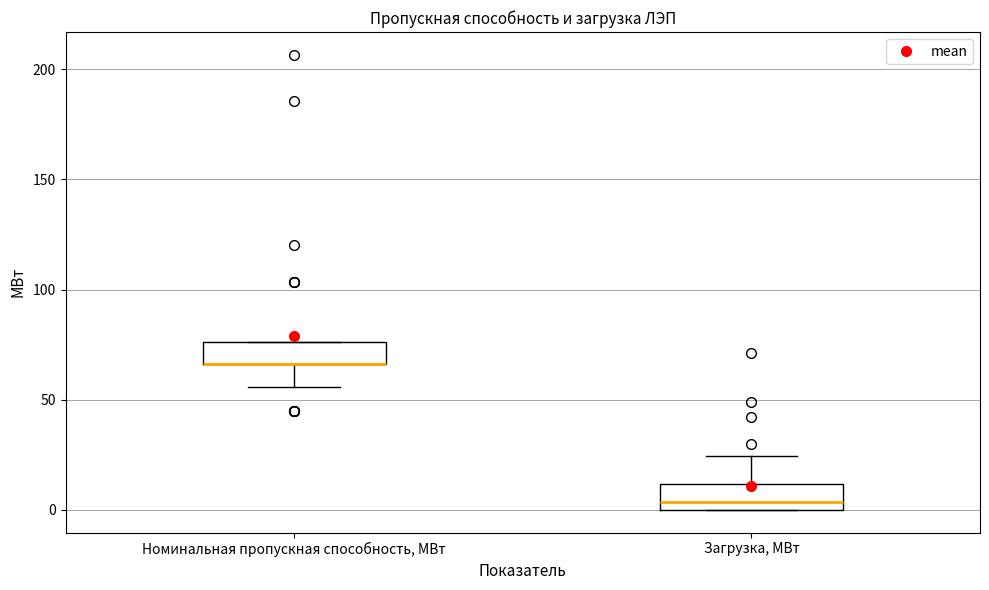

Reading left to right, transcribe this box plot: for each box, give where its median line is, the range the box spans, and where its two whiskers end, as read against the y-axis. The values are not printed on the chart, so give them approximately, as read against the axis.

Номинальная пропускная способность, МВт: median 65 (drawn on the box's lower edge), box 65 to 75, whiskers 55 to 75
Загрузка, МВт: median 5, box 0 to 10, whiskers 0 to 25